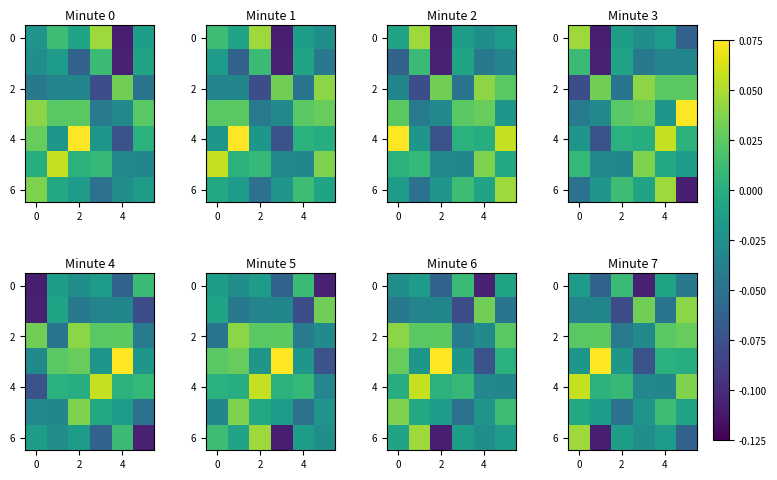

How many positive values does the 4 series have?

4